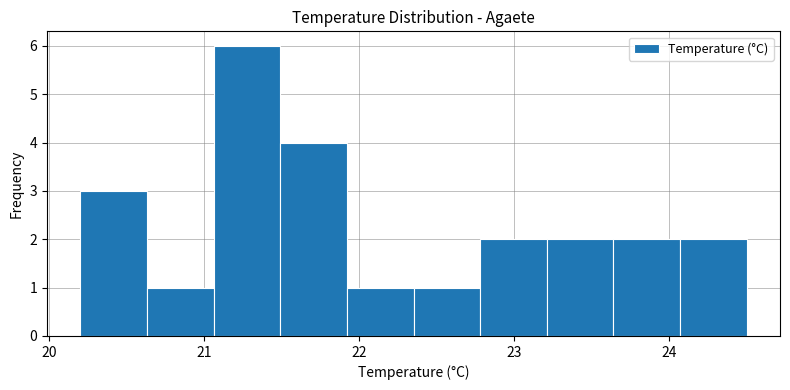

What is the height of the bar covering 21.06 to 21.49 on the x-axis? Neither the bar edges nor the heights are printed on the chart, so give them approximately, as read against the axes.

6